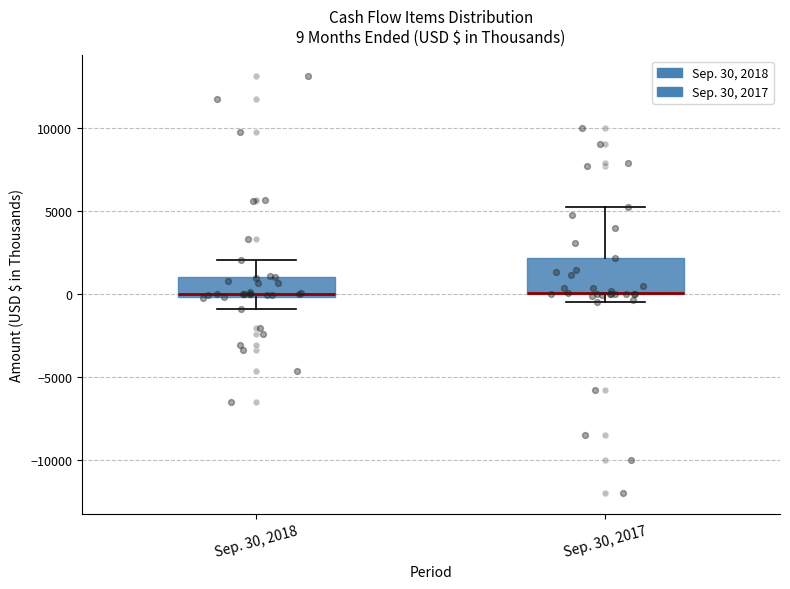

Which box is the tallest, from its lower edge to its upper edge?

Sep. 30, 2017